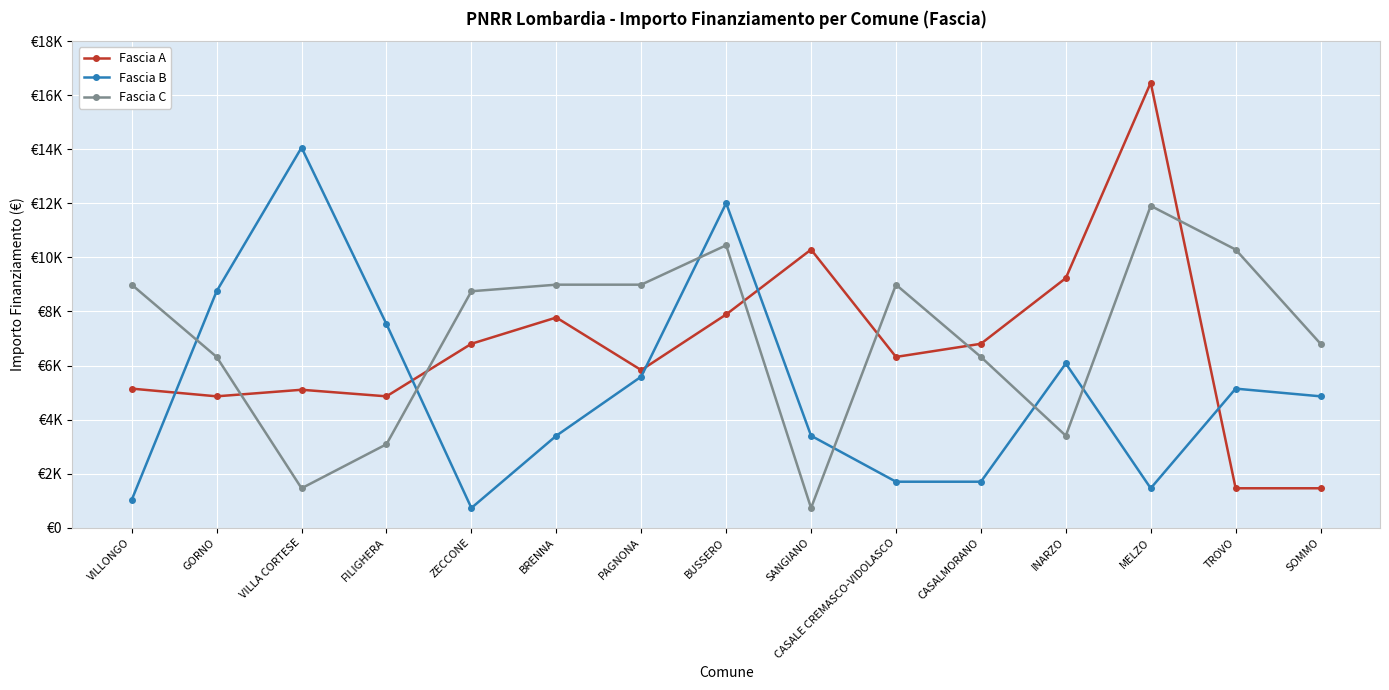

Reading left to right, extract all data points from this chart.

Fascia A: 5145	4860	5103	4860	6804	7776	5831	7889	10290	6318	6804	9234	16464	1458	1458
Fascia B: 1029	8748	14063	7533	729	3402	5589	12005	3402	1701	1701	6075	1458	5145	4860
Fascia C: 8991	6318	1458	3087	8748	8991	8991	10449	729	8991	6318	3402	11907	10290	6804